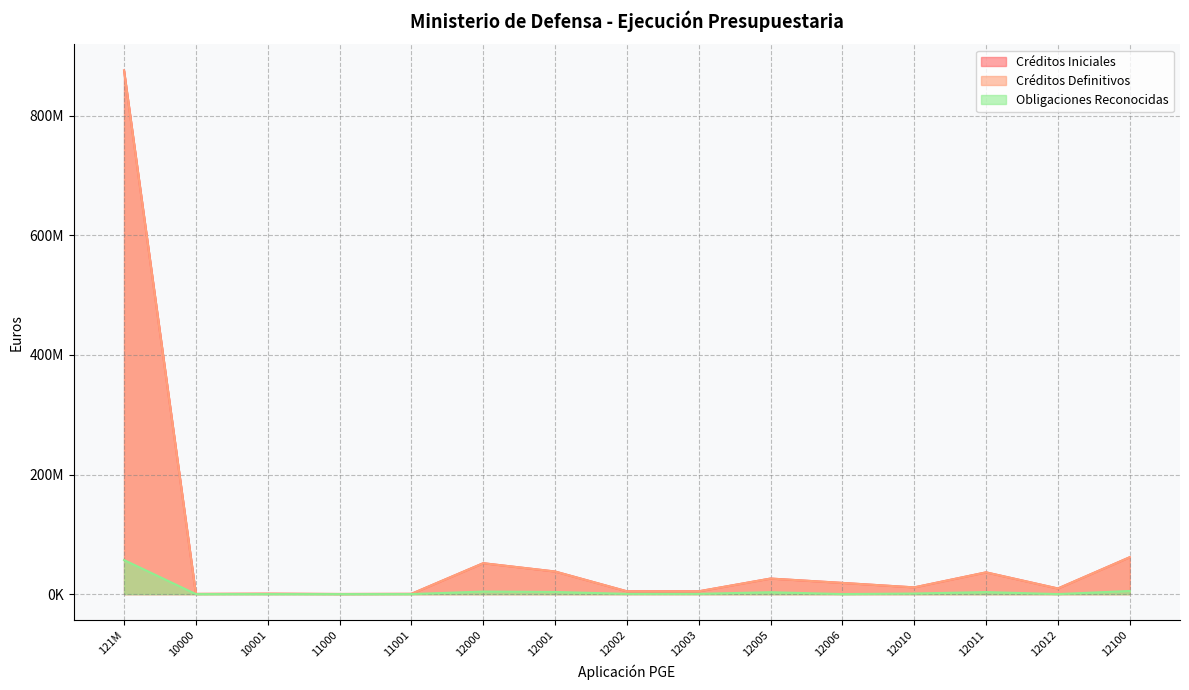

What are all the series names shown in the legend?

Créditos Iniciales, Créditos Definitivos, Obligaciones Reconocidas